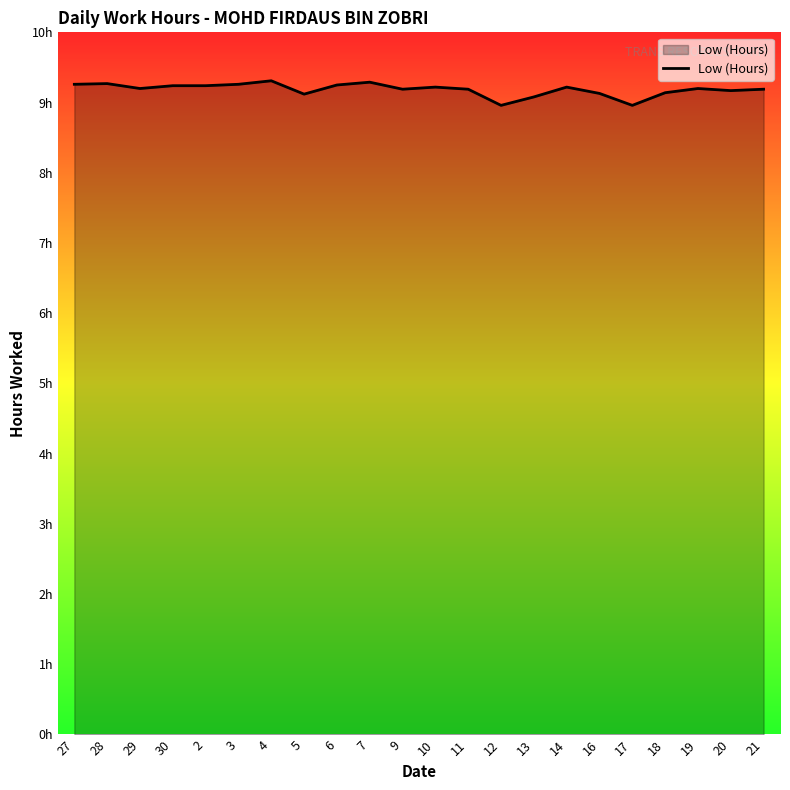

Is this an area chart (filled region under the line)?

Yes